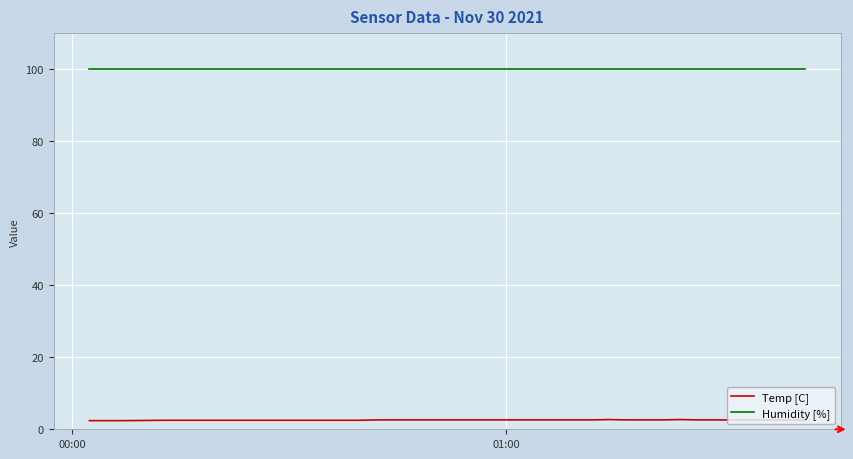

How many lines are shown in the chart?

2